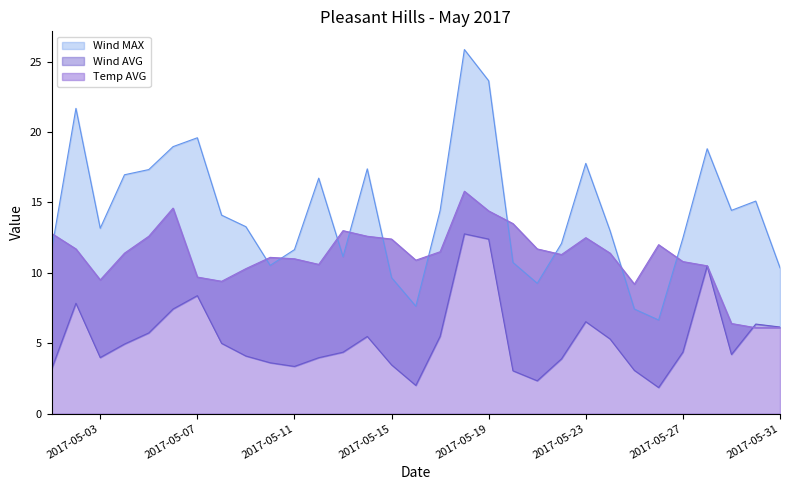

What are all the series names shown in the legend?

Temp AVG, Wind AVG, Wind MAX